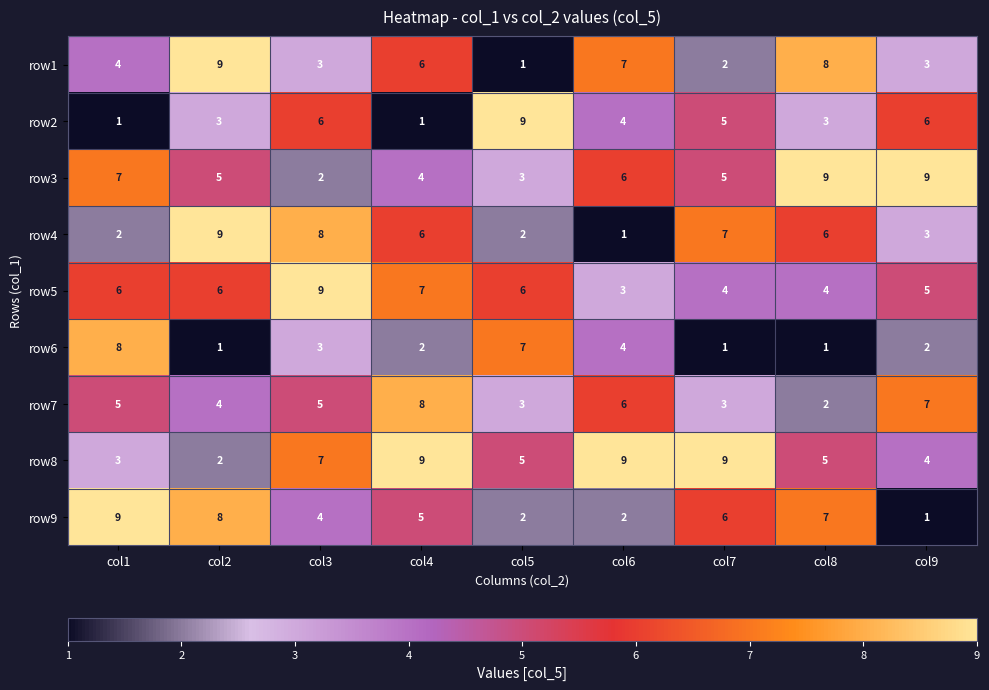

Count the number of categories in the chart.

9